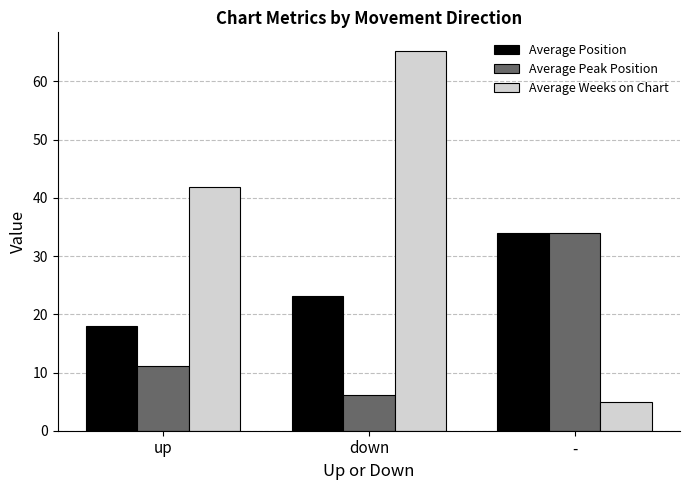

Which category has the highest value in the Average Position series?

-